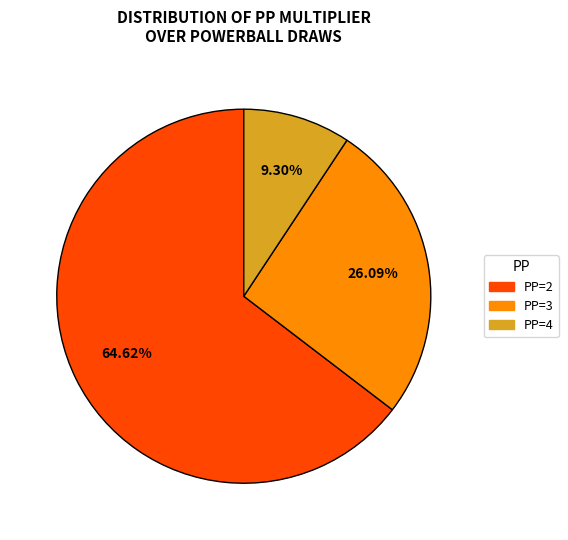

Is there a majority slice in this chart?

Yes